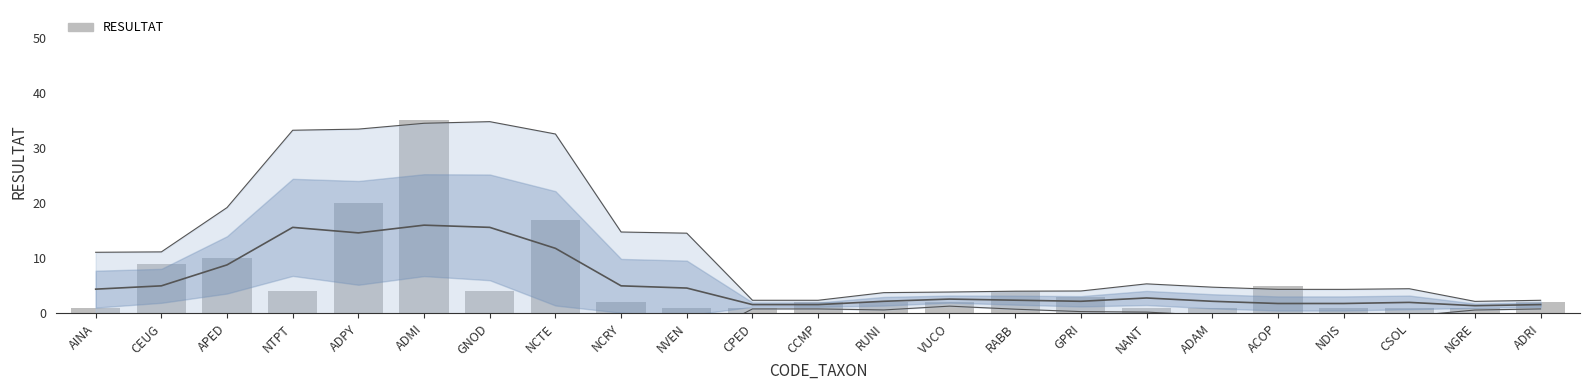

List the labels in order of value, largest first.

ADMI, ADPY, NCTE, APED, CEUG, ACOP, NTPT, GNOD, RABB, GPRI, NCRY, CCMP, RUNI, VUCO, ADRI, AINA, NVEN, CPED, NANT, ADAM, NDIS, CSOL, NGRE